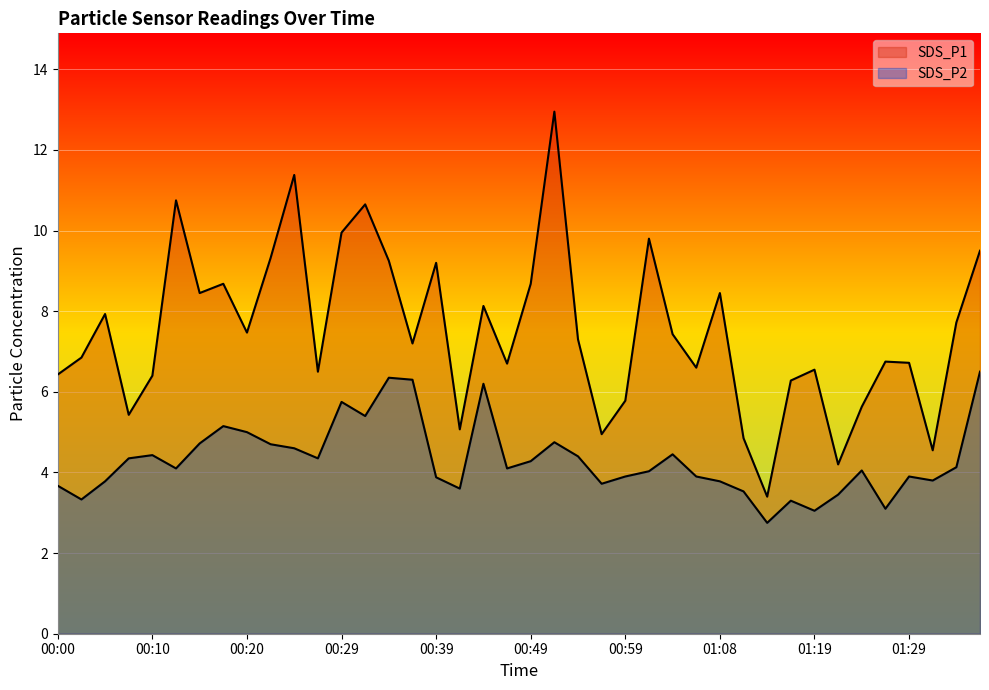

In SDS_P2, how many points are higher than both neighbors (excluding endpoints)?

10